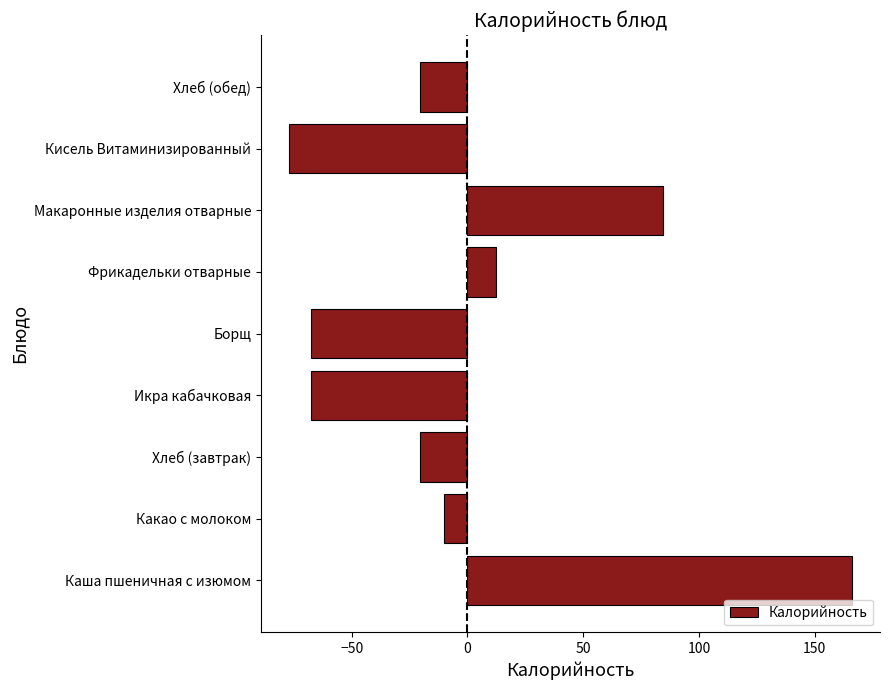

How many values are below -20?

5